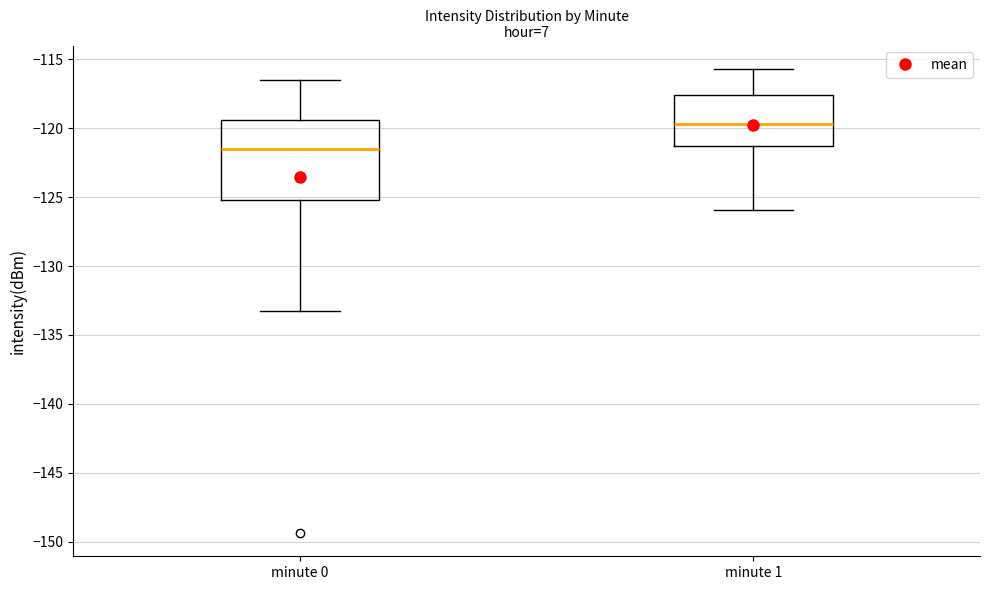

Reading left to right, read every box against the y-axis: the position of its median line, the range the box covers, and the ends of its whiskers. The values are not printed on the chart, so give them approximately, as read against the axis.

minute 0: median -121.5, box -125.0 to -119.5, whiskers -133.5 to -116.5
minute 1: median -119.5, box -121.5 to -117.5, whiskers -126.0 to -115.5